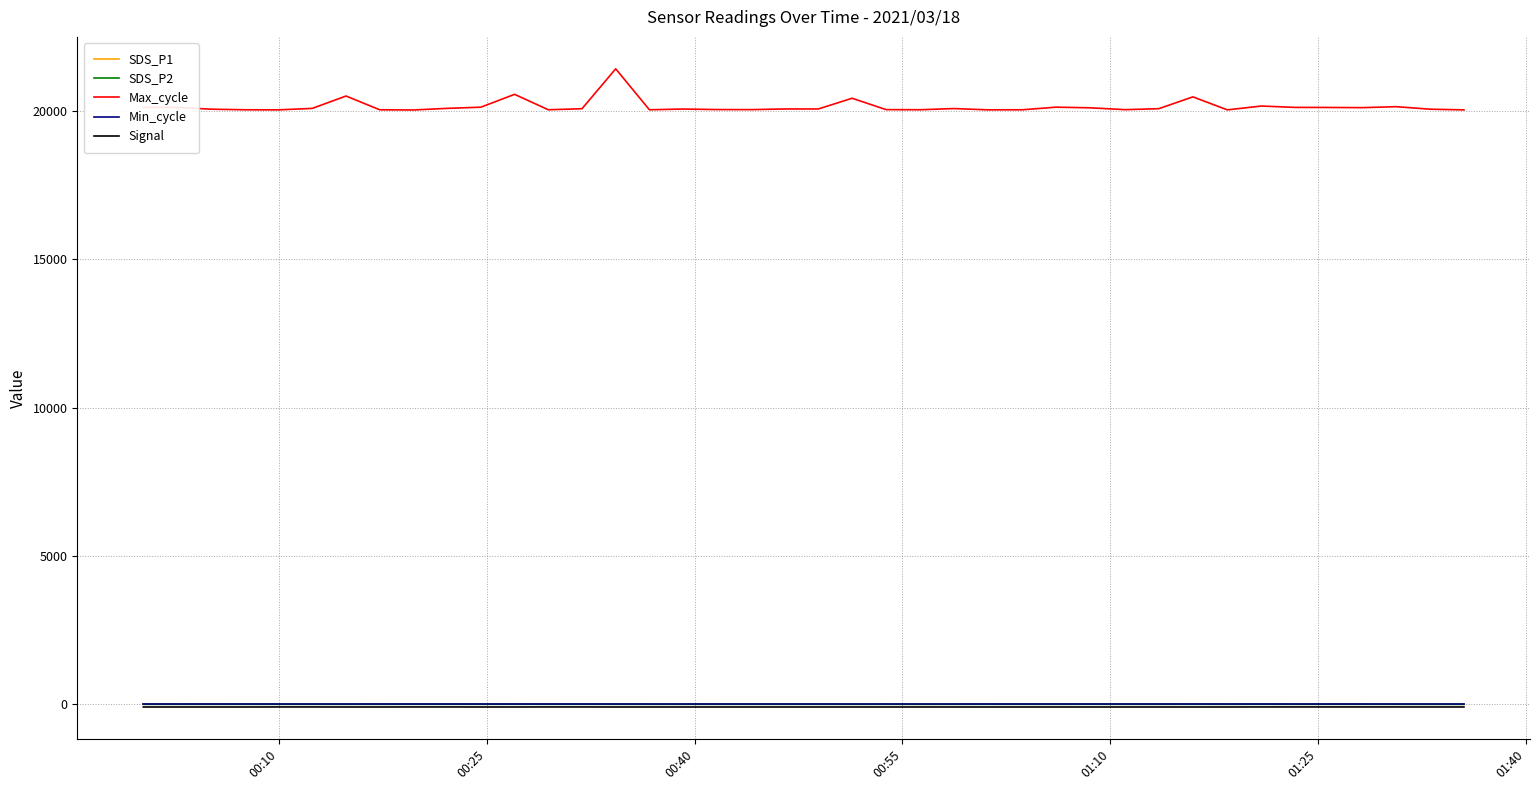

True or false: Signal and Max_cycle cross at least once.

False